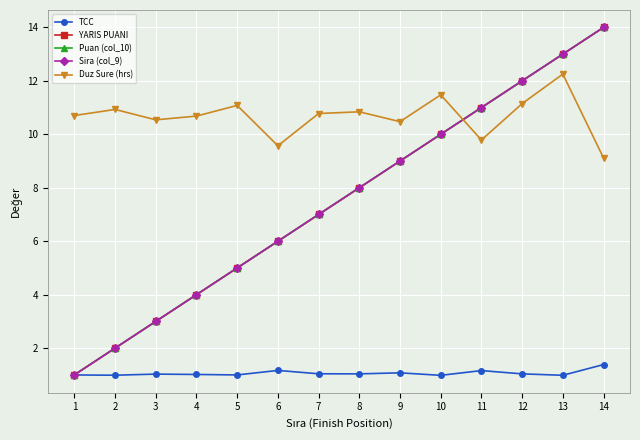

Reading left to right, transcribe all the data shown in this chart.

TCC: 1=1.0	2=1.0	3=1.0	4=1.0	5=1.0	6=1.2	7=1.0	8=1.0	9=1.1	10=1.0	11=1.2	12=1.0	13=1.0	14=1.4
YARIS PUANI: 1=1.0	2=2.0	3=3.0	4=4.0	5=5.0	6=6.0	7=7.0	8=8.0	9=9.0	10=10.0	11=11.0	12=12.0	13=13.0	14=14.0
Puan (col_10): 1=1.0	2=2.0	3=3.0	4=4.0	5=5.0	6=6.0	7=7.0	8=8.0	9=9.0	10=10.0	11=11.0	12=12.0	13=13.0	14=14.0
Sira (col_9): 1=1.0	2=2.0	3=3.0	4=4.0	5=5.0	6=6.0	7=7.0	8=8.0	9=9.0	10=10.0	11=11.0	12=12.0	13=13.0	14=14.0
Duz Sure (hrs): 1=10.7	2=10.9	3=10.5	4=10.7	5=11.1	6=9.6	7=10.8	8=10.8	9=10.5	10=11.5	11=9.8	12=11.1	13=12.3	14=9.1